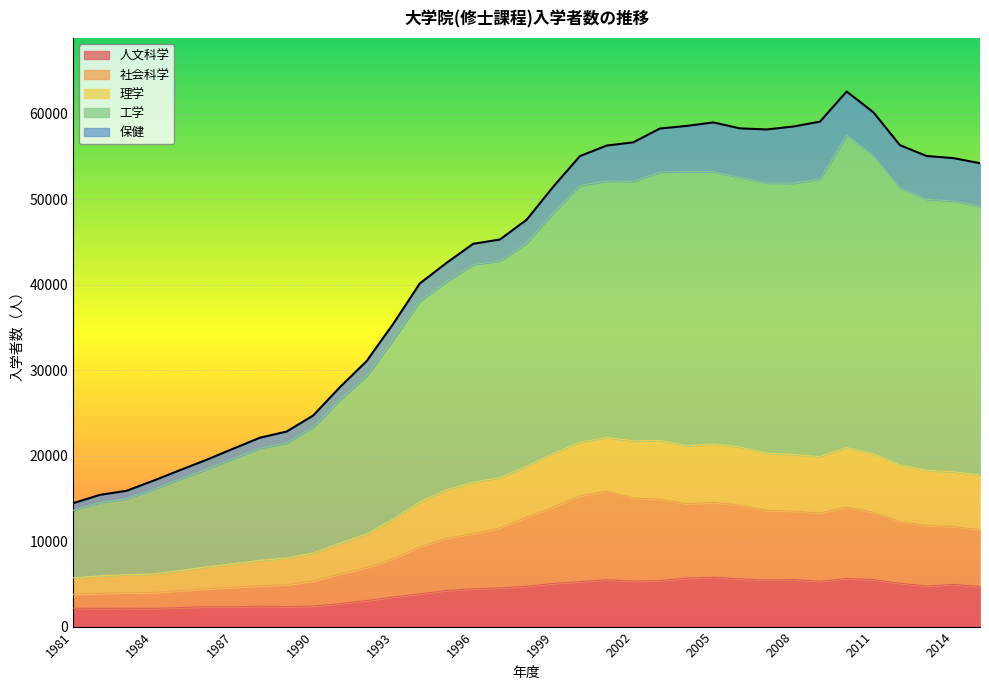

Does the chart display data point markers on the line(s)?

No